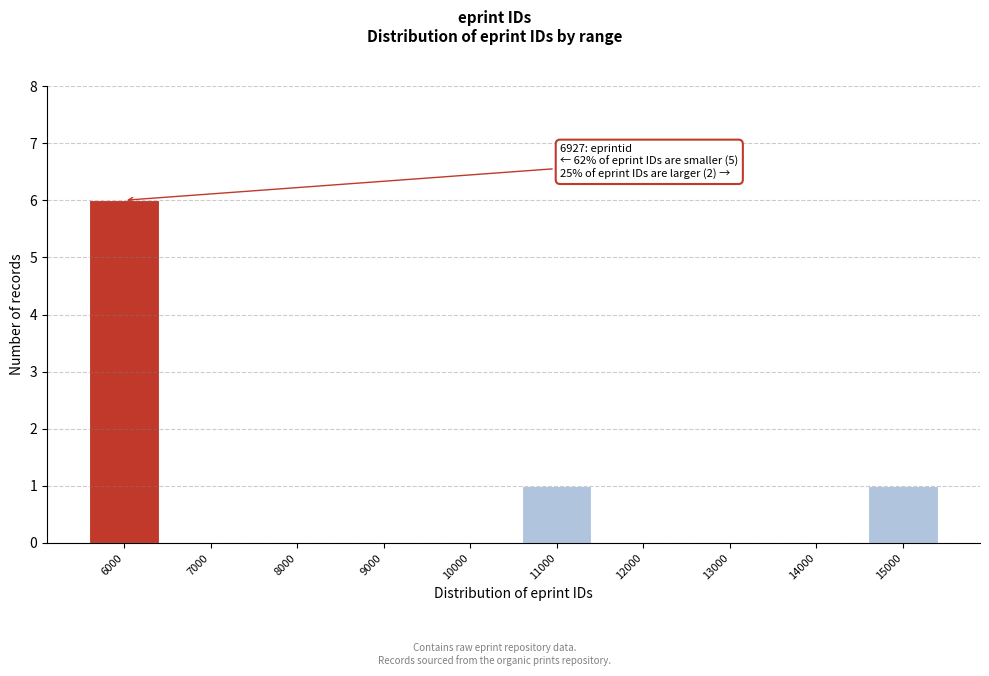

Reading left to right, what are all the values shown in this chart?

6000=6	7000=0	8000=0	9000=0	10000=0	11000=1	12000=0	13000=0	14000=0	15000=1